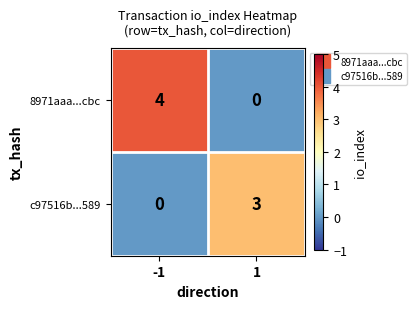

True or false: c97516b...589 has a value of -2 at -1.

False